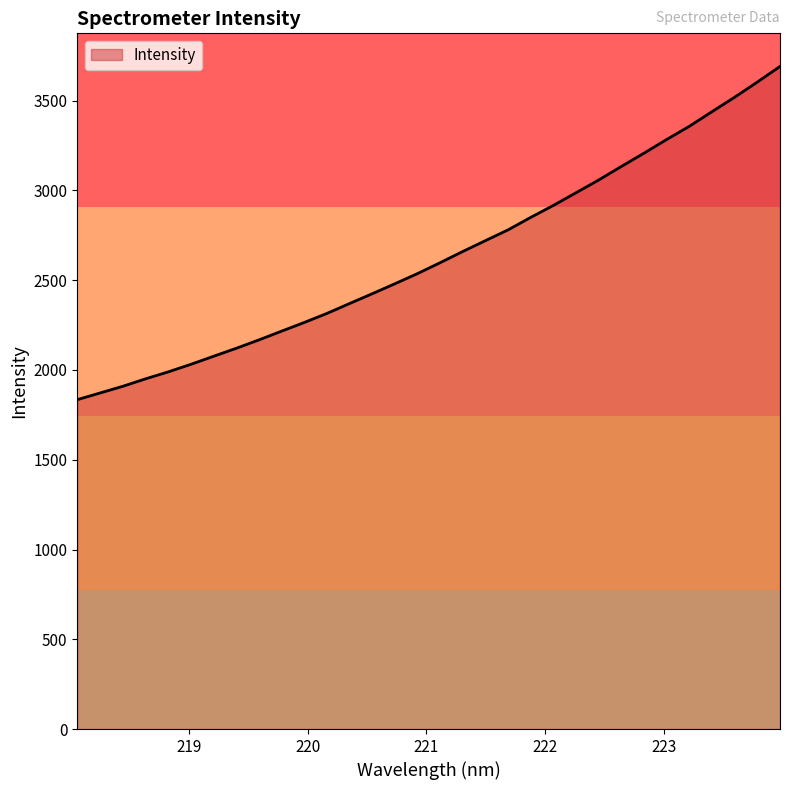

Does the chart display data point markers on the line(s)?

No